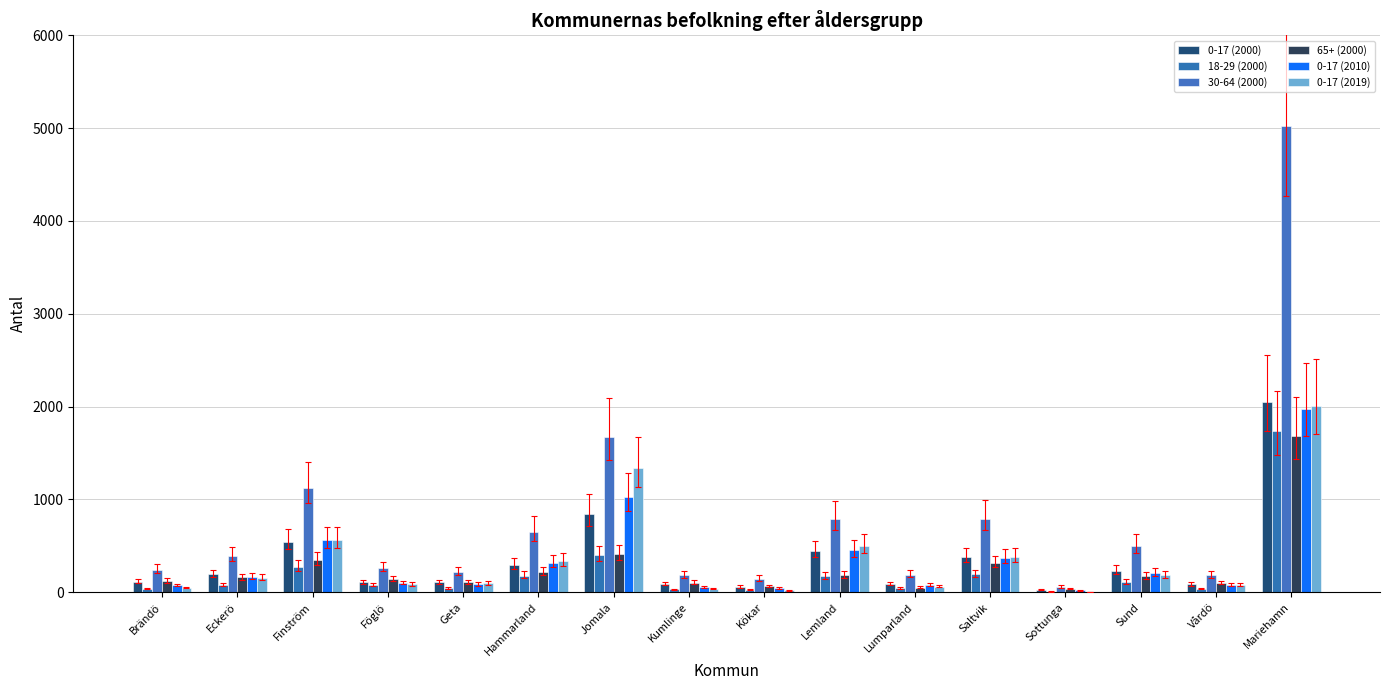

Which has a higher value, Eckerö or Lumparland?

Eckerö